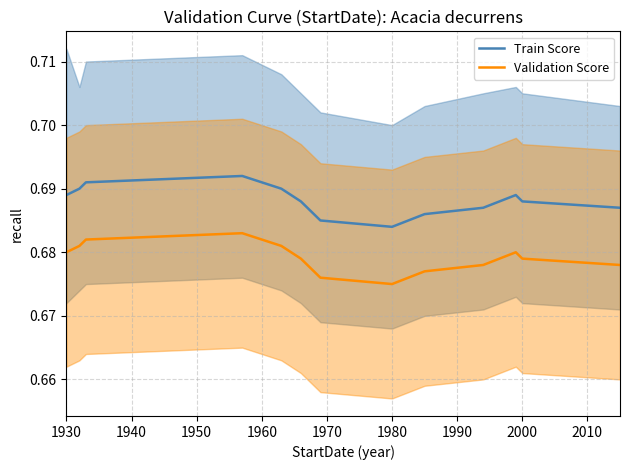

What are all the series names shown in the legend?

Train Score, Validation Score